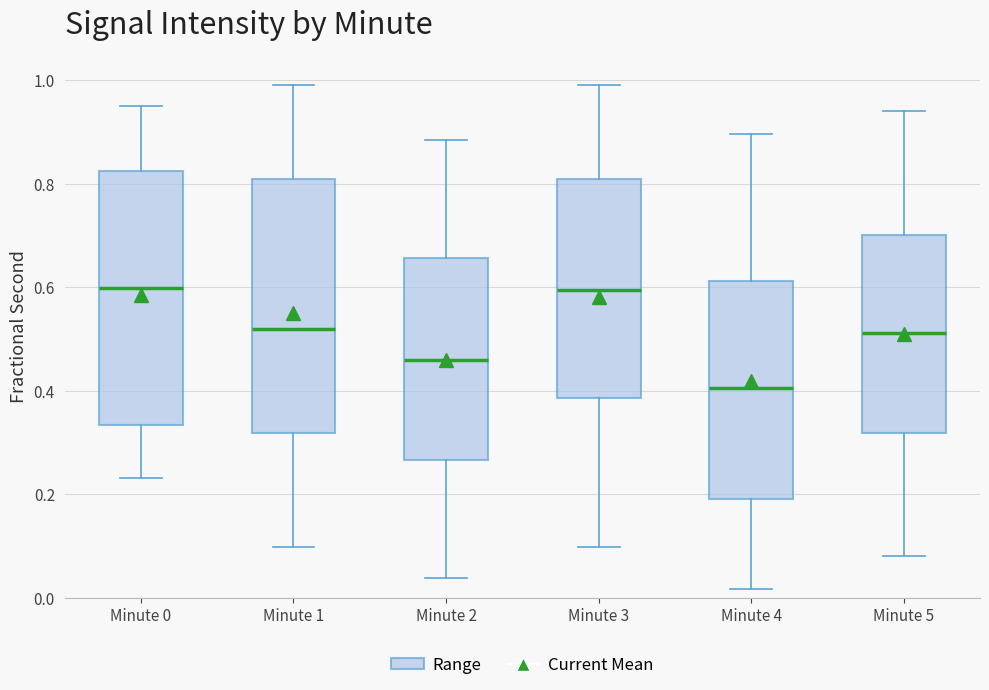

Reading left to right, transcribe this box plot: for each box, give where its median line is, the range the box spans, and where its two whiskers end, as read against the y-axis. The values are not printed on the chart, so give them approximately, as read against the axis.

Minute 0: median 0.60, box 0.34 to 0.82, whiskers 0.24 to 0.96
Minute 1: median 0.52, box 0.32 to 0.80, whiskers 0.10 to 1.00
Minute 2: median 0.46, box 0.26 to 0.66, whiskers 0.04 to 0.88
Minute 3: median 0.60, box 0.38 to 0.82, whiskers 0.10 to 1.00
Minute 4: median 0.40, box 0.20 to 0.62, whiskers 0.02 to 0.90
Minute 5: median 0.52, box 0.32 to 0.70, whiskers 0.08 to 0.94